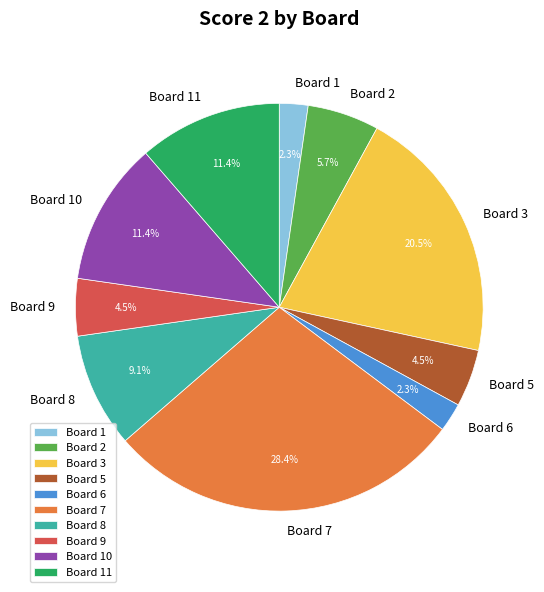

How many slices are in this pie chart?

10